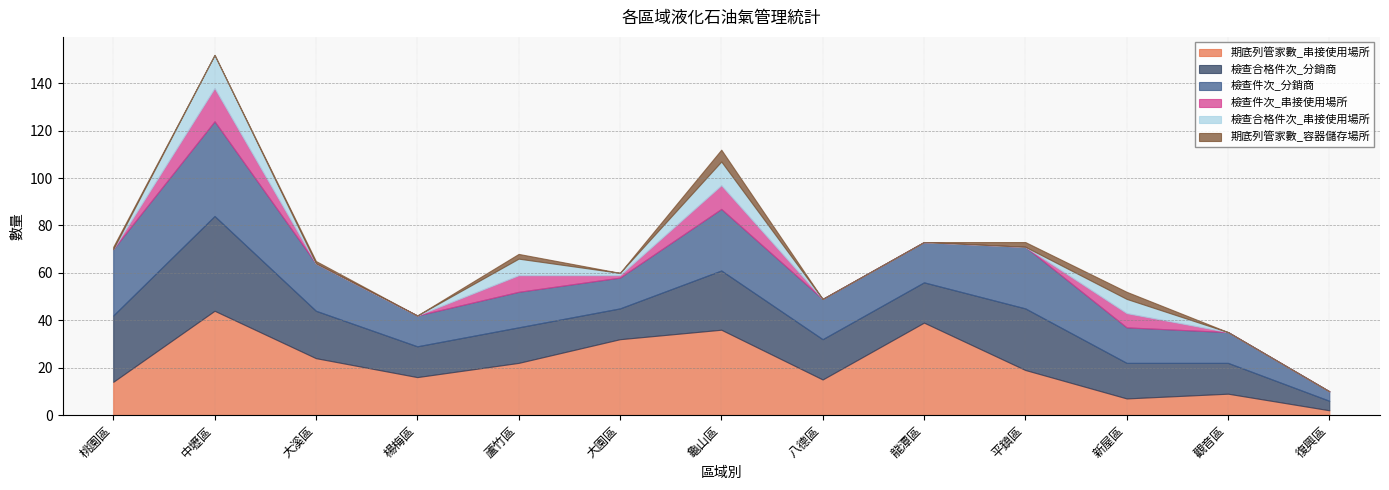

Is the value of 檢查合格件次_分銷商 at 觀音區 greater than the value of 檢查件次_串接使用場所 at 復興區?

Yes